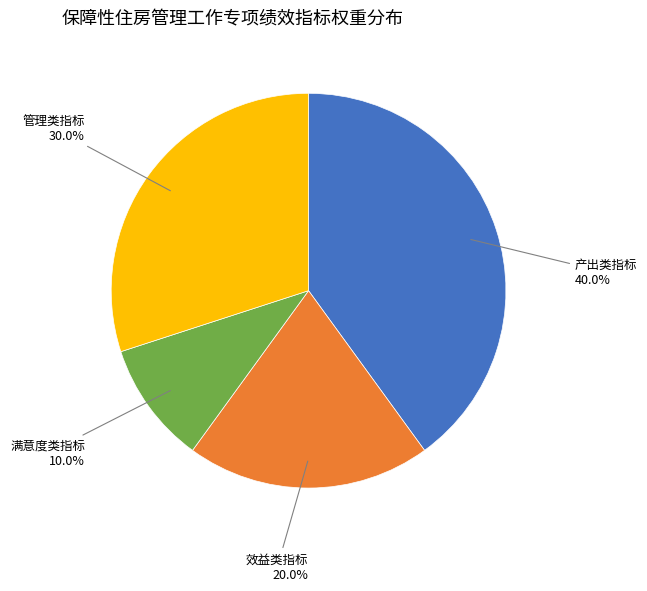

Is there a majority slice in this chart?

No